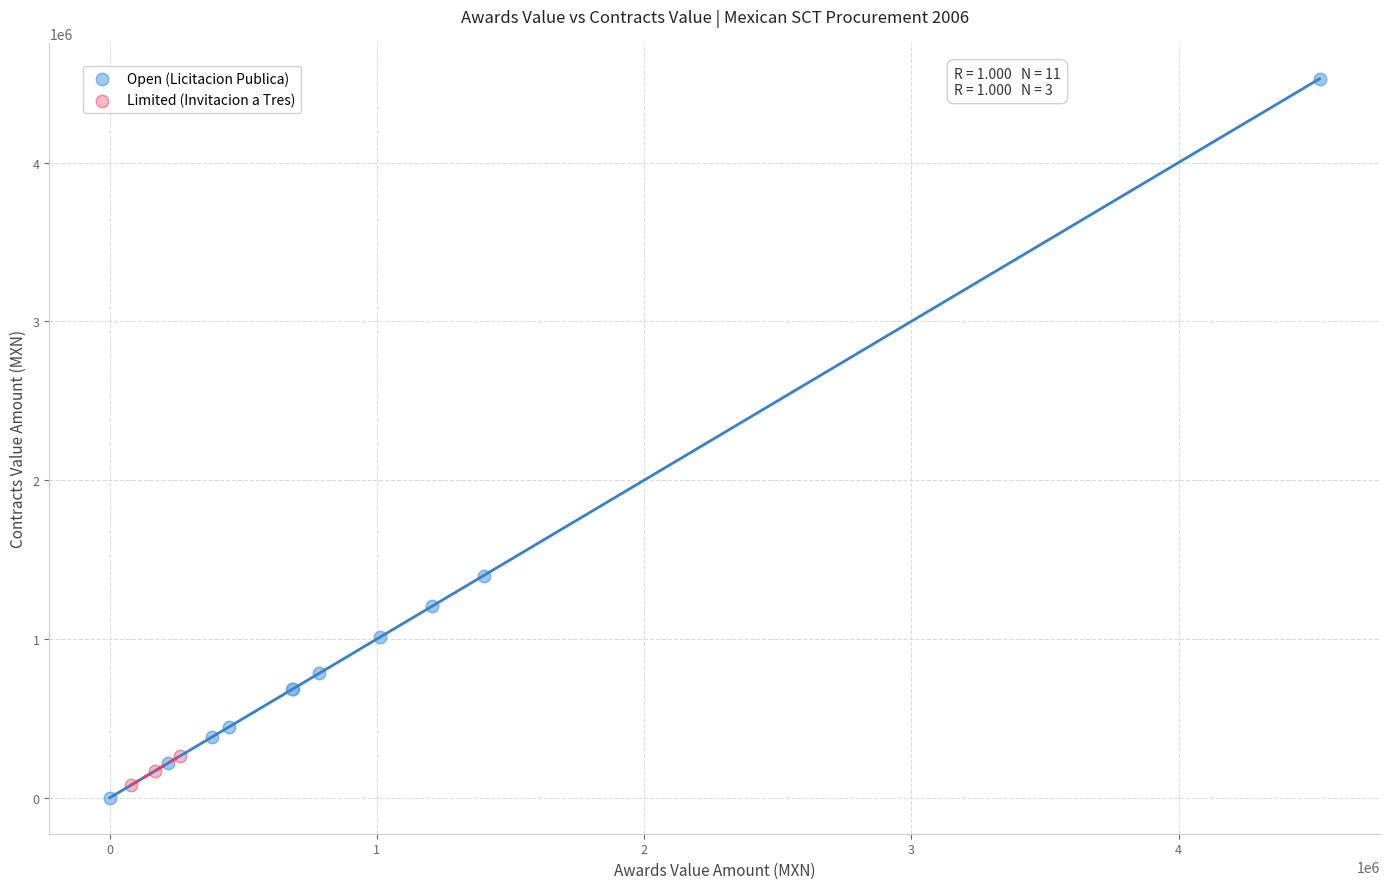

Which series reaches the maximum Y coordinate?

Open (Licitacion Publica)